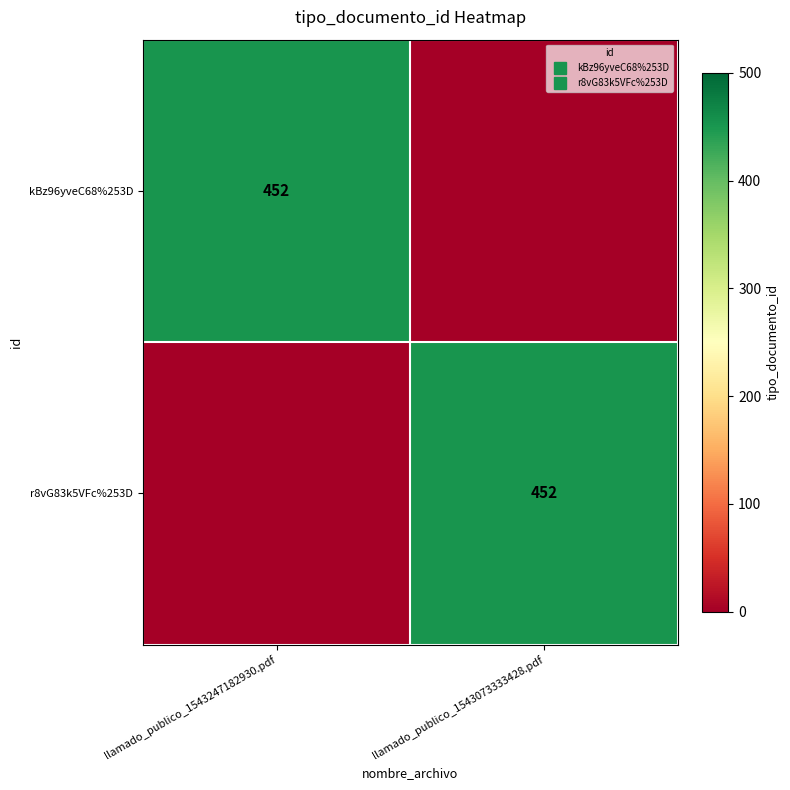

Which series changed the most between llamado_publico_1543247182930.pdf and llamado_publico_1543073333428.pdf?

kBz96yveC68%253D